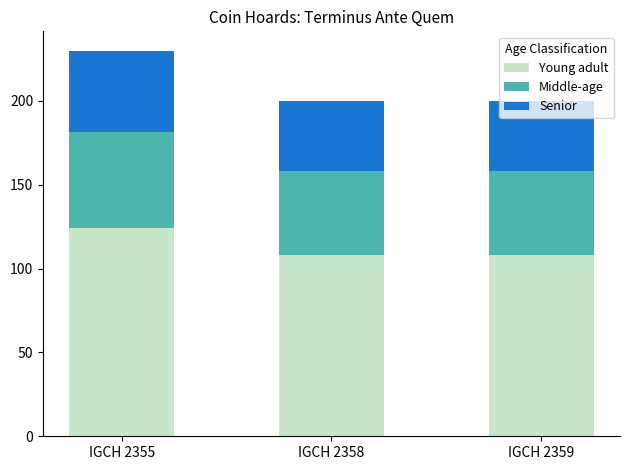

What is the highest value of the Young adult series?

124.2